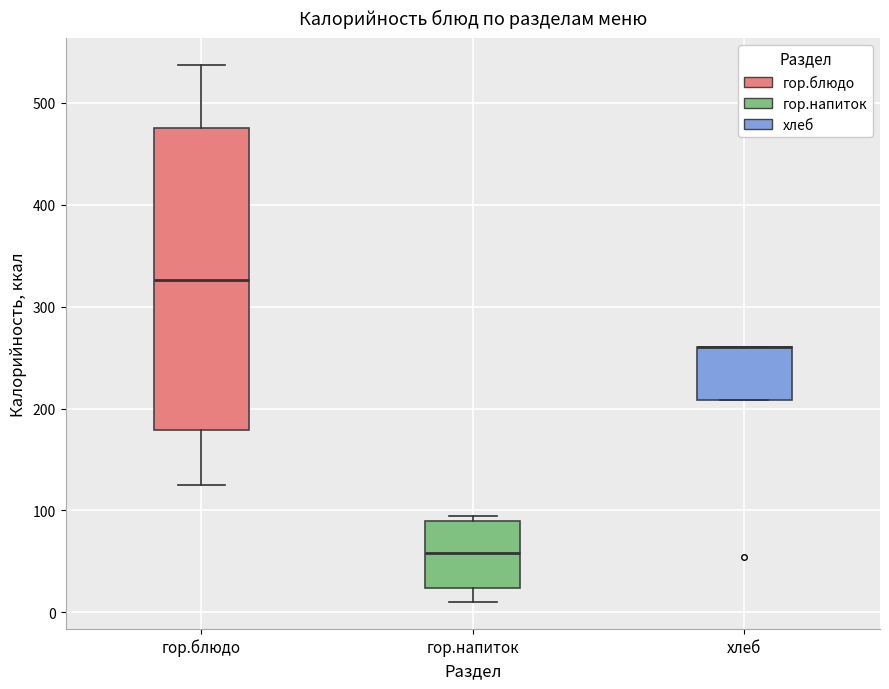

Reading left to right, transcribe this box plot: for each box, give where its median line is, the range the box spans, and where its two whiskers end, as read against the y-axis. The values are not printed on the chart, so give them approximately, as read against the axis.

гор.блюдо: median 330, box 180 to 480, whiskers 130 to 540
гор.напиток: median 60, box 20 to 90, whiskers 10 to 90 (just above the box's upper edge)
хлеб: median 260 (drawn on the box's upper edge), box 210 to 260, whiskers 210 to 260